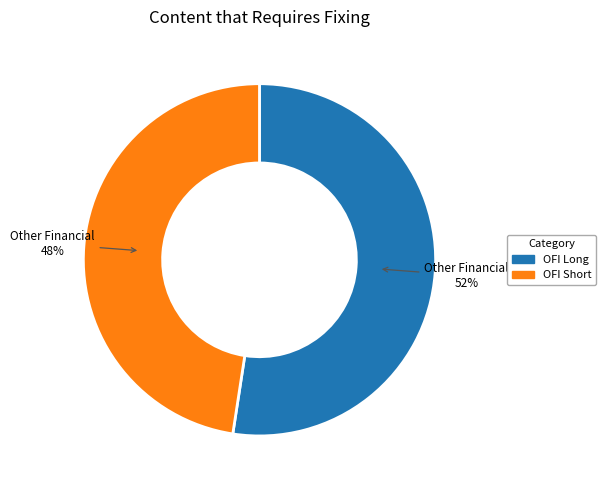

To the nearest percent, what is the average slice percentage?

50%